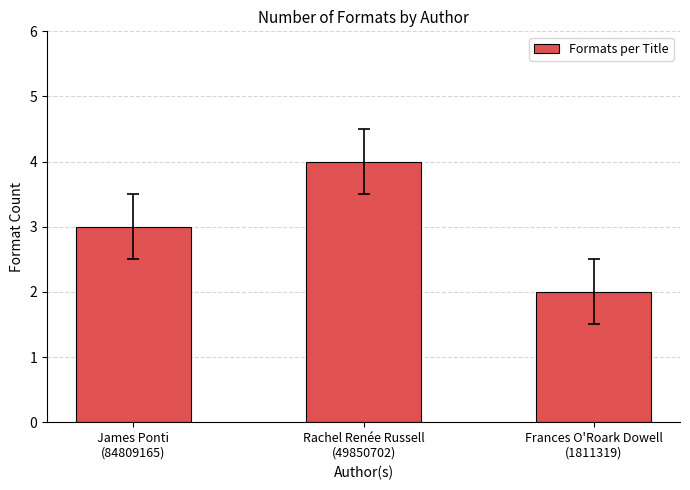

What is the label of the 3rd bar from the right?

James Ponti
(84809165)